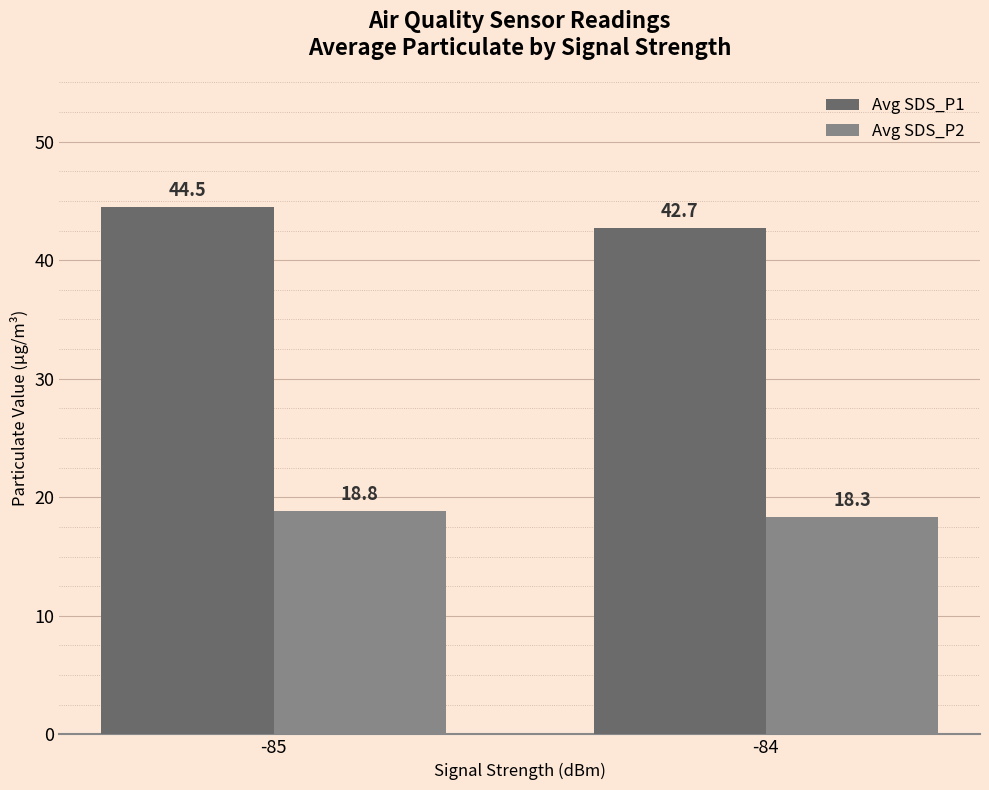

What is the value of the Avg SDS_P2 bar at the 1st from the left?

18.8